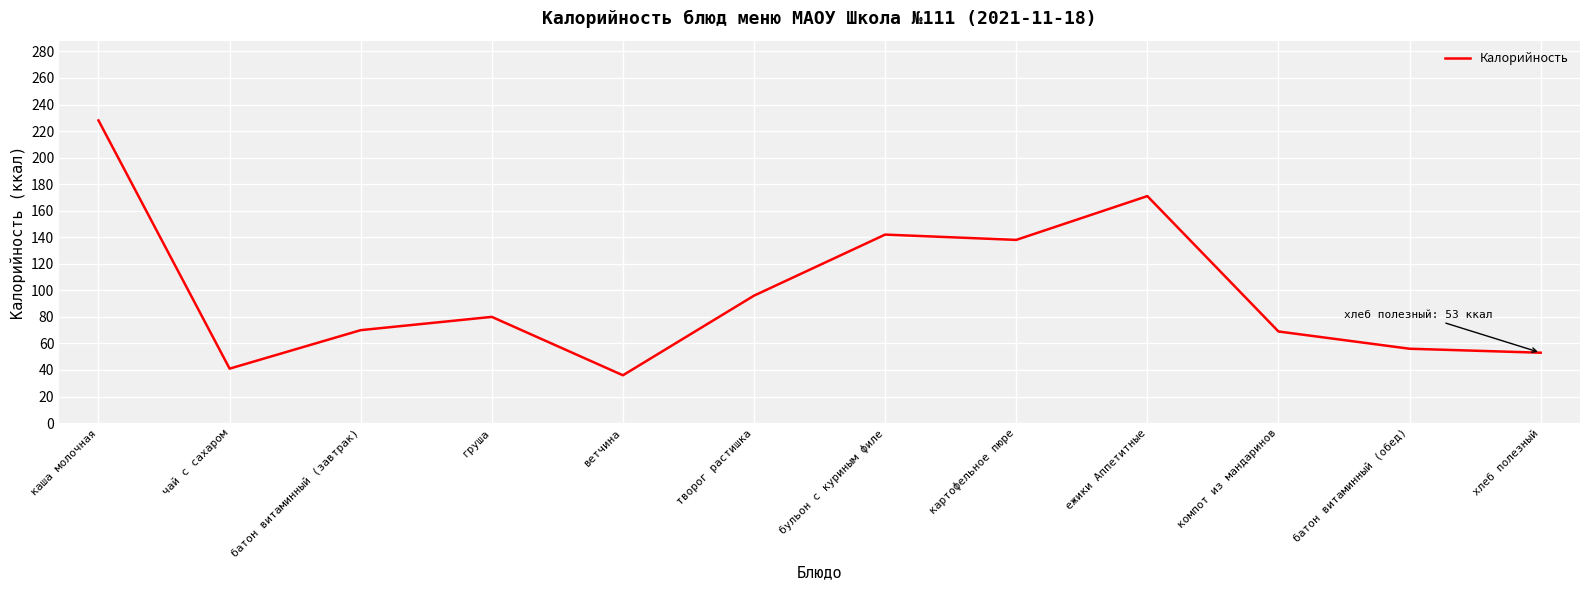

Does the chart display data point markers on the line(s)?

No